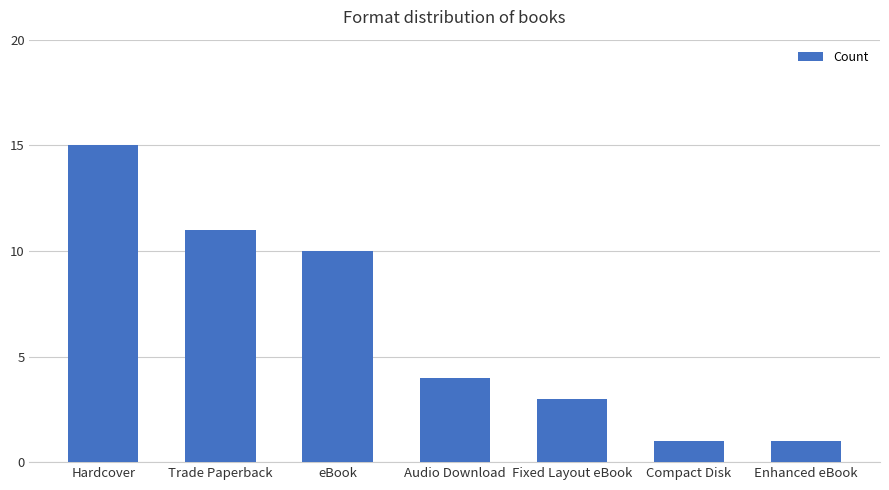

What is the maximum value shown in the chart?

15